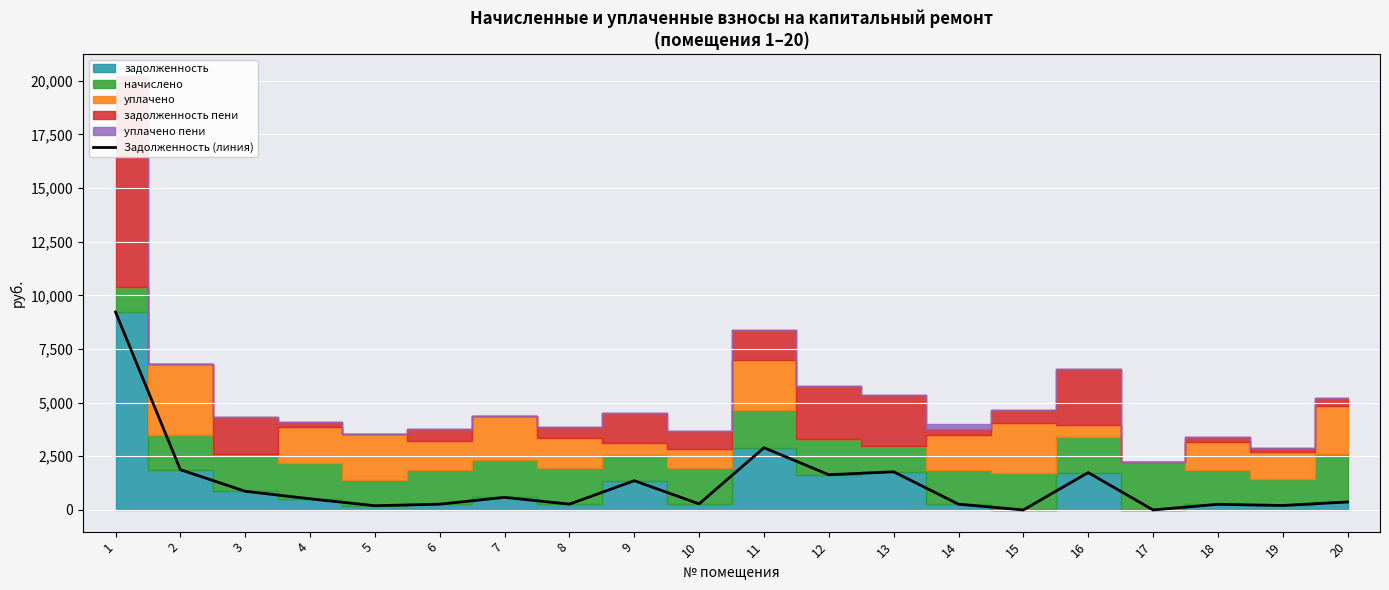

Rank the categories by value from lowest to highest.

15, 17, 5, 19, 18, 6, 14, 8, 10, 20, 4, 7, 3, 9, 12, 16, 13, 2, 11, 1